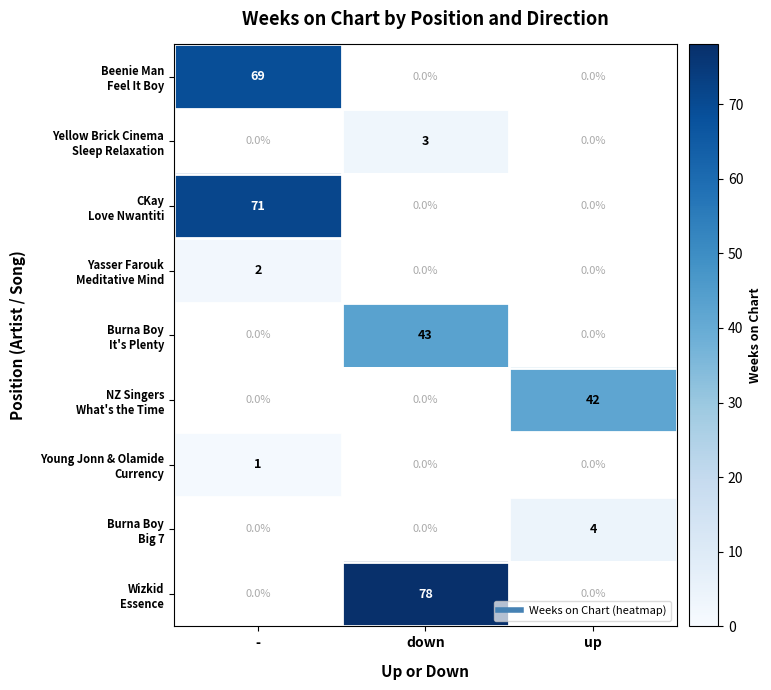

How many distinct data groups are displayed?

9